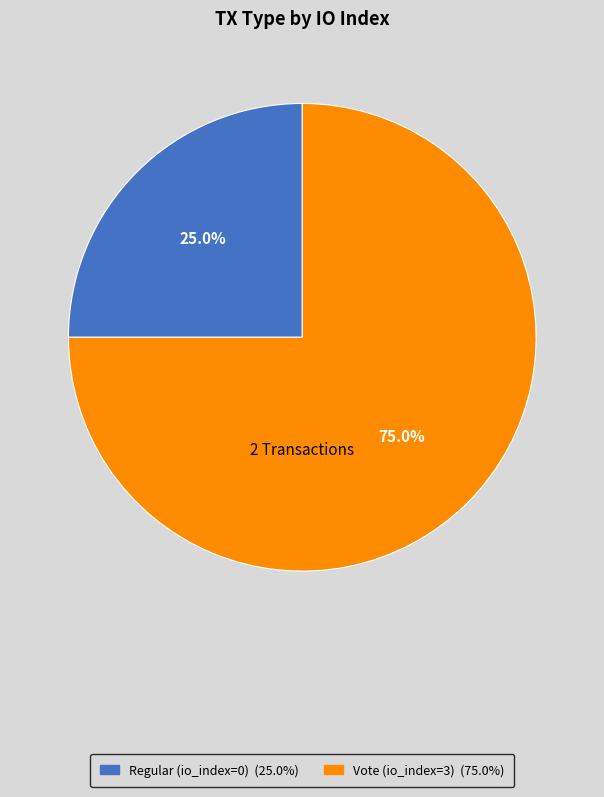

Is there a majority slice in this chart?

Yes